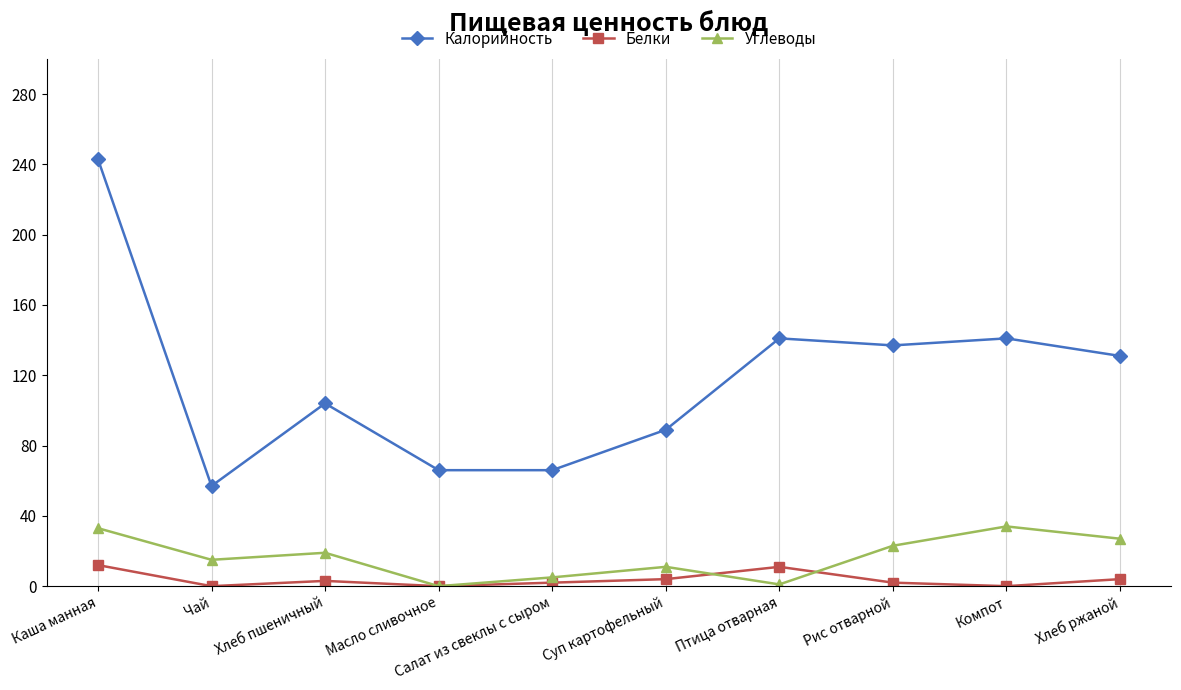

What is the sum of the Белки values at Птица отварная and Масло сливочное?

11